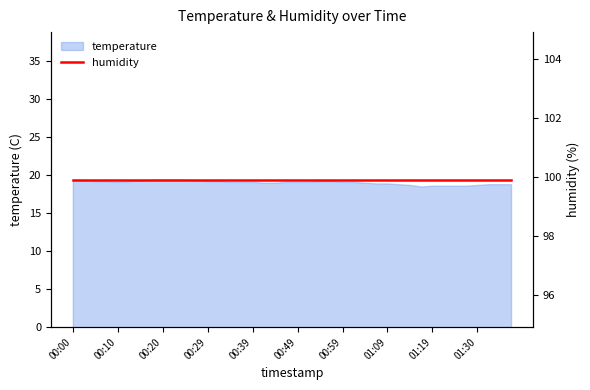

Reading left to right, what are all the values shown in this chart?

19.4	19.3	19.2	19.2	19.1	19.2	19.3	19.4	19.4	19.4	19.4	19.3	19.2	19.2	19.1	19.1	19.1	19.0	19.0	19.1	19.1	19.1	19.2	19.2	19.1	19.1	19.0	18.9	18.9	18.8	18.7	18.5	18.6	18.6	18.6	18.6	18.7	18.8	18.8	18.8